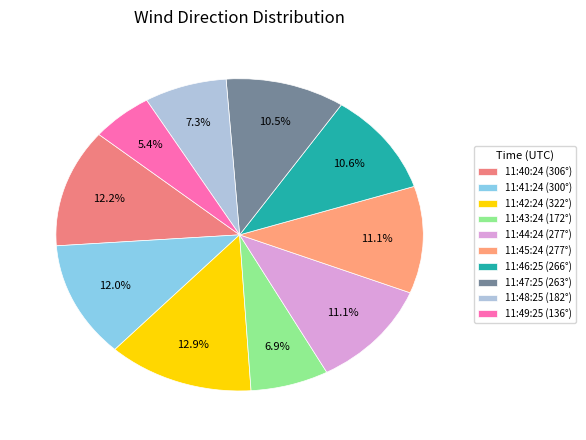

Which has a higher value, 11:41:24 or 11:43:24?

11:41:24